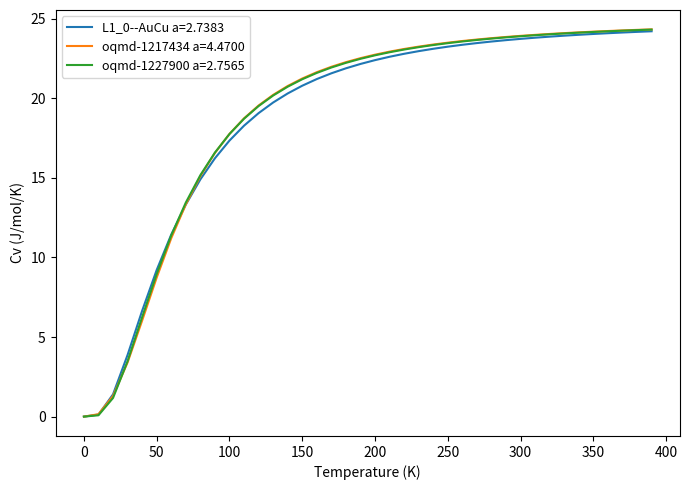

What is the greatest value displayed?

24.3